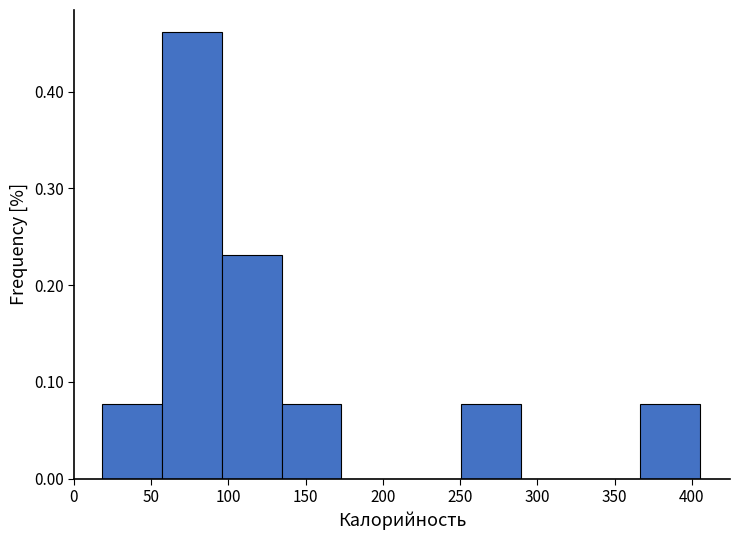

Which range on the x-axis has the tallest bar?

55 to 95